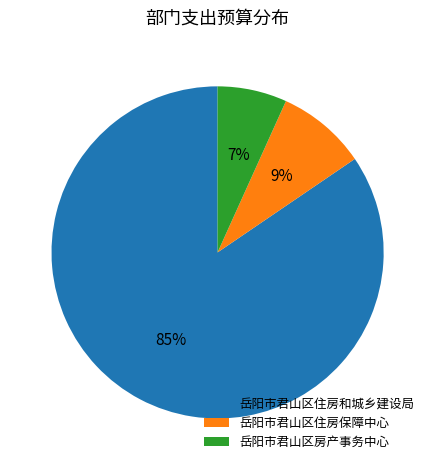

Which category has the smallest portion of the pie?

岳阳市君山区房产事务中心